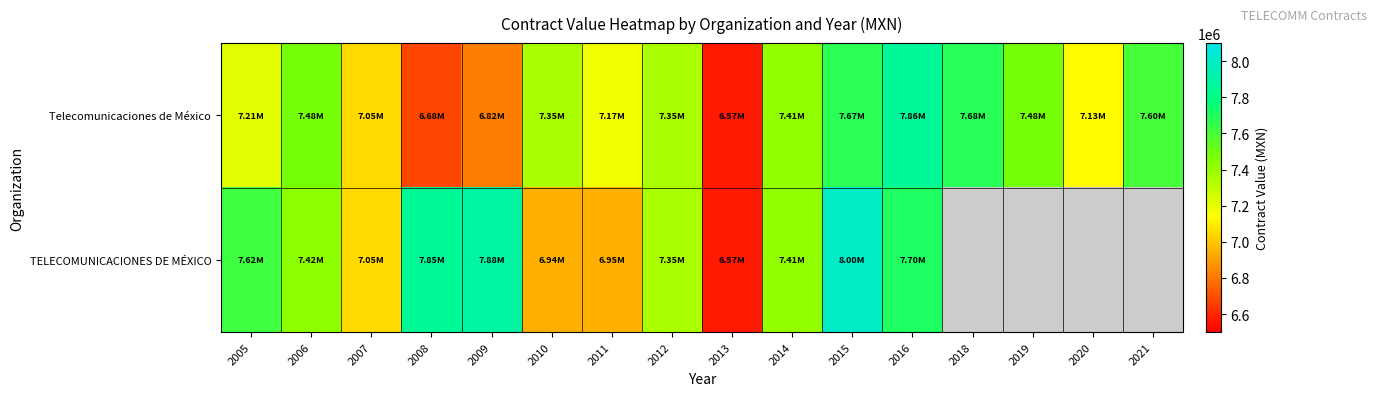

Which label corresponds to the smallest value in the chart?

2013